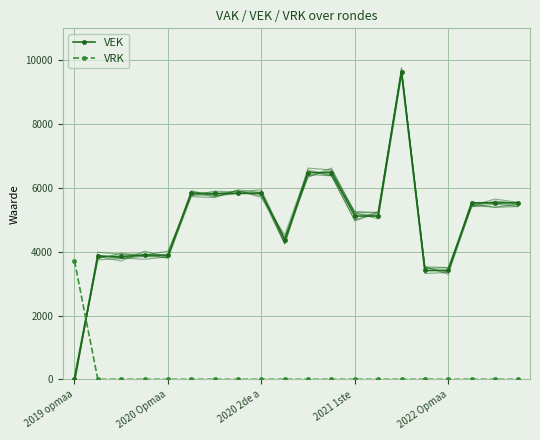

After their last crossing, which series has the higher values: VEK or VRK?

VEK